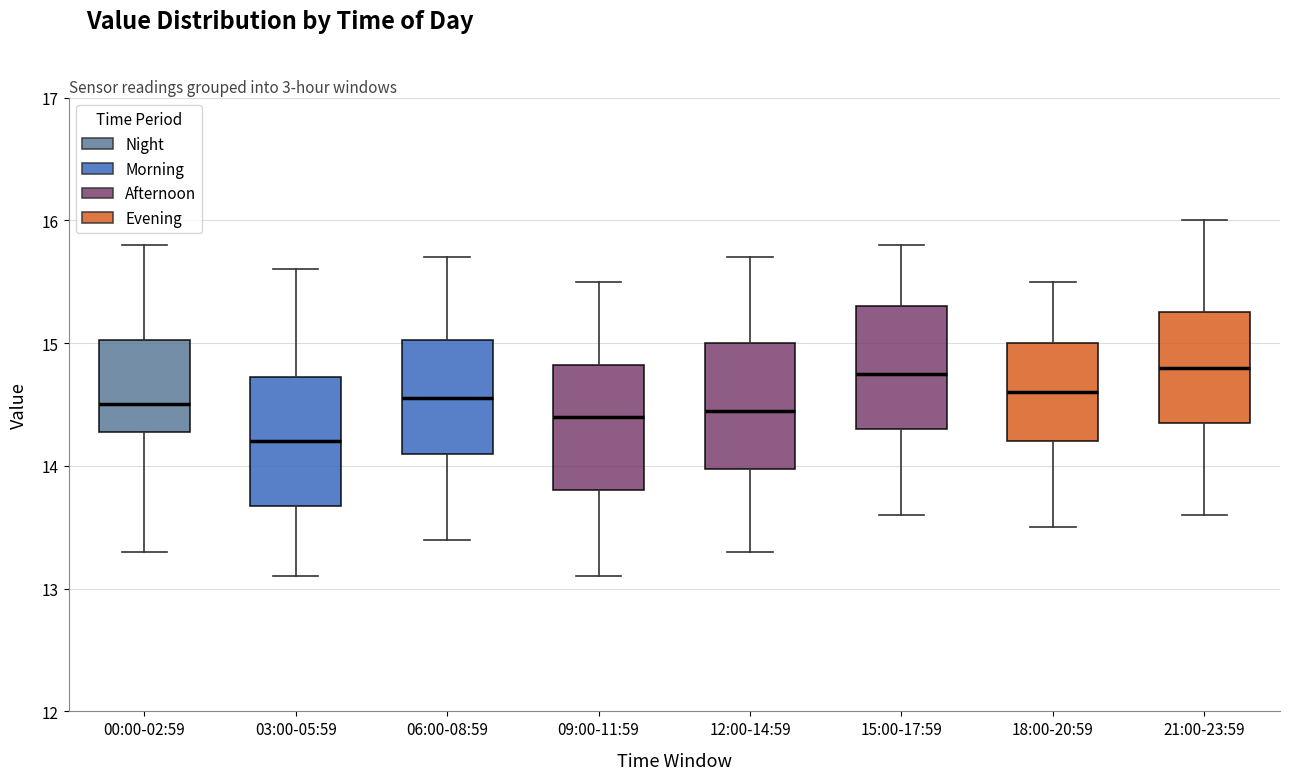

Which box has the lowest median line?

03:00-05:59